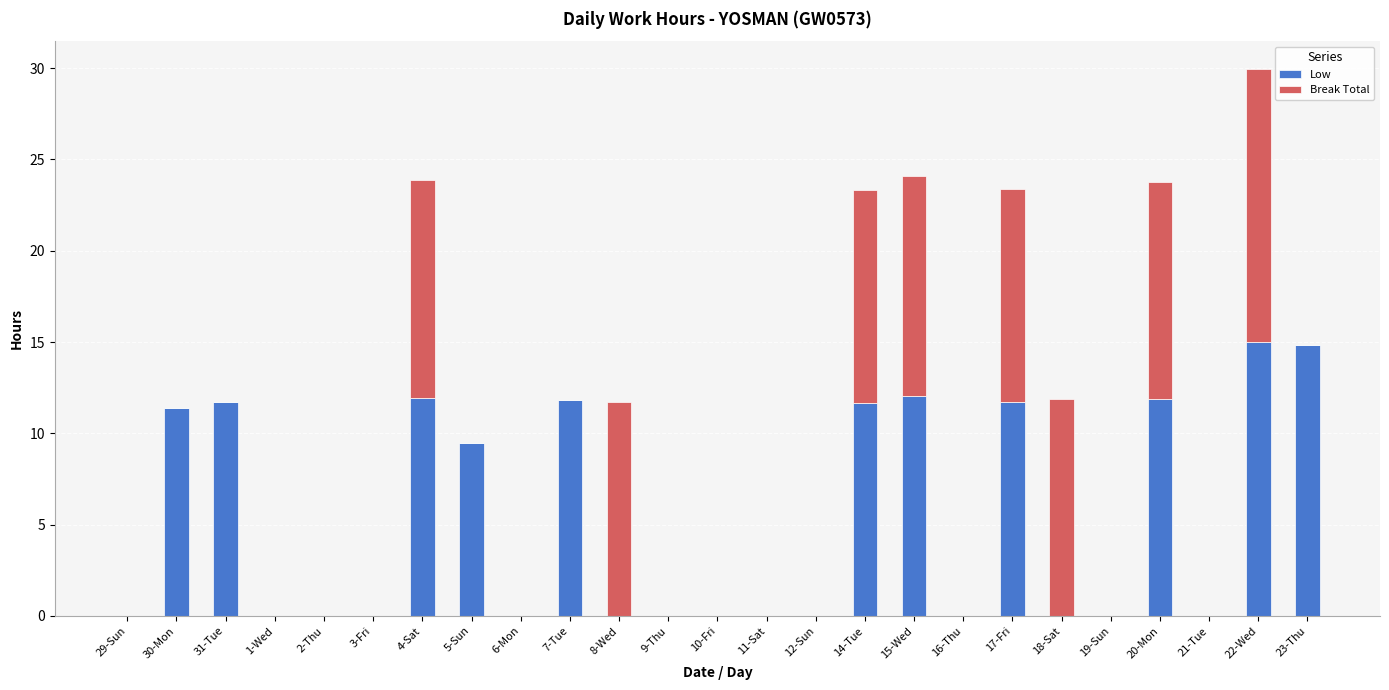

What is the total value across all series at 22-Wed?

30.0